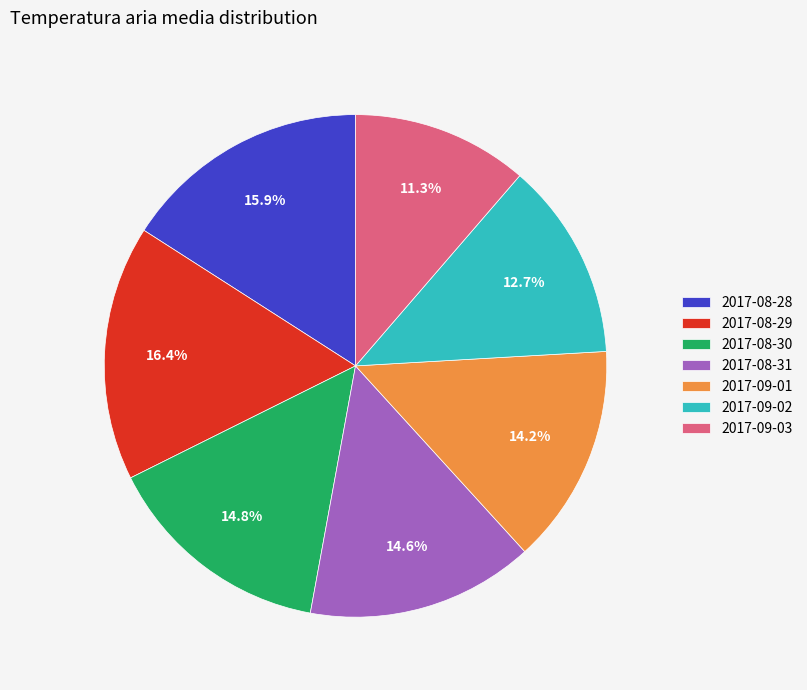

Is 2017-08-30 the majority of the pie?

No